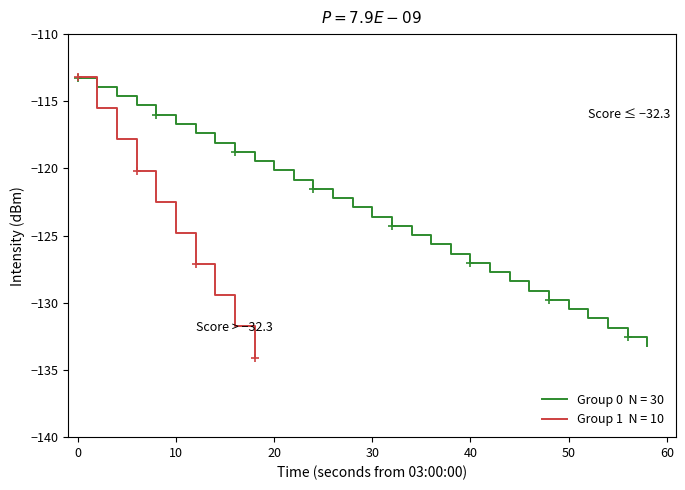

Between 23 and 24, which is larger?

24